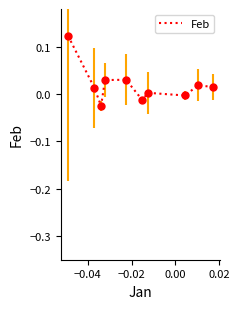

Does the chart have visible grid lines?

No